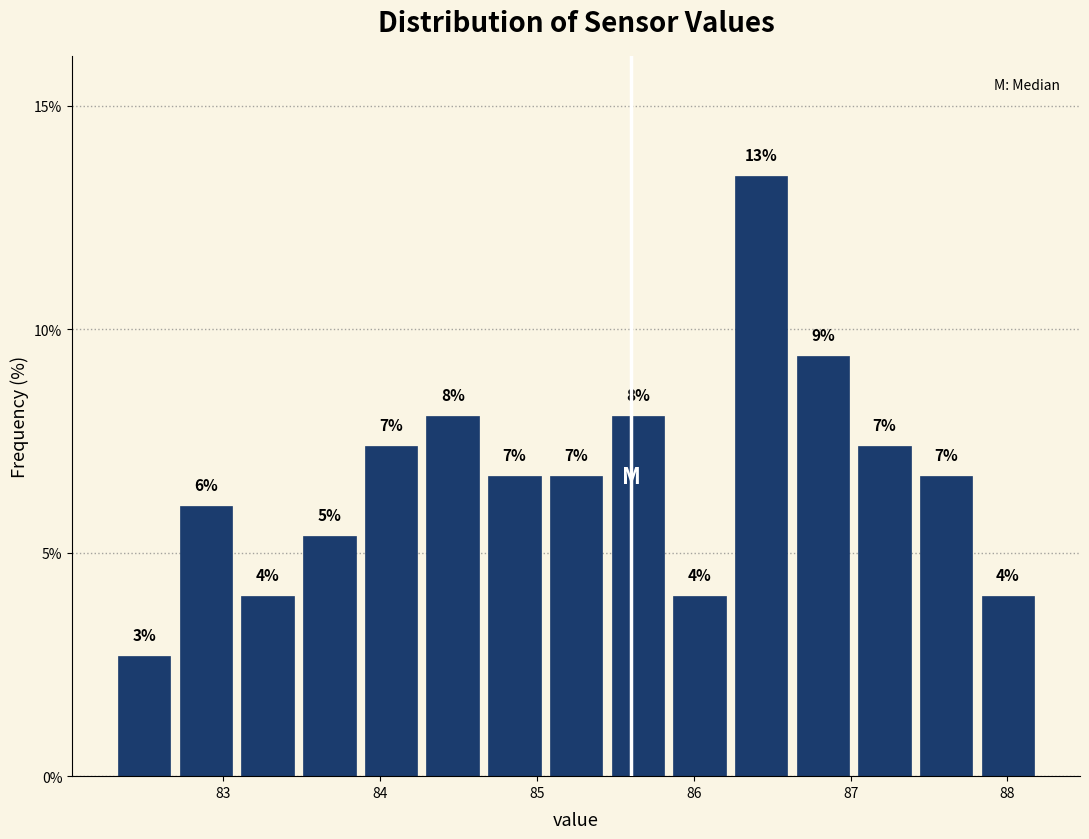

Around what value on the x-axis is the tallest bar? Give the approximate position of its centre, as read against the axis.

86.4